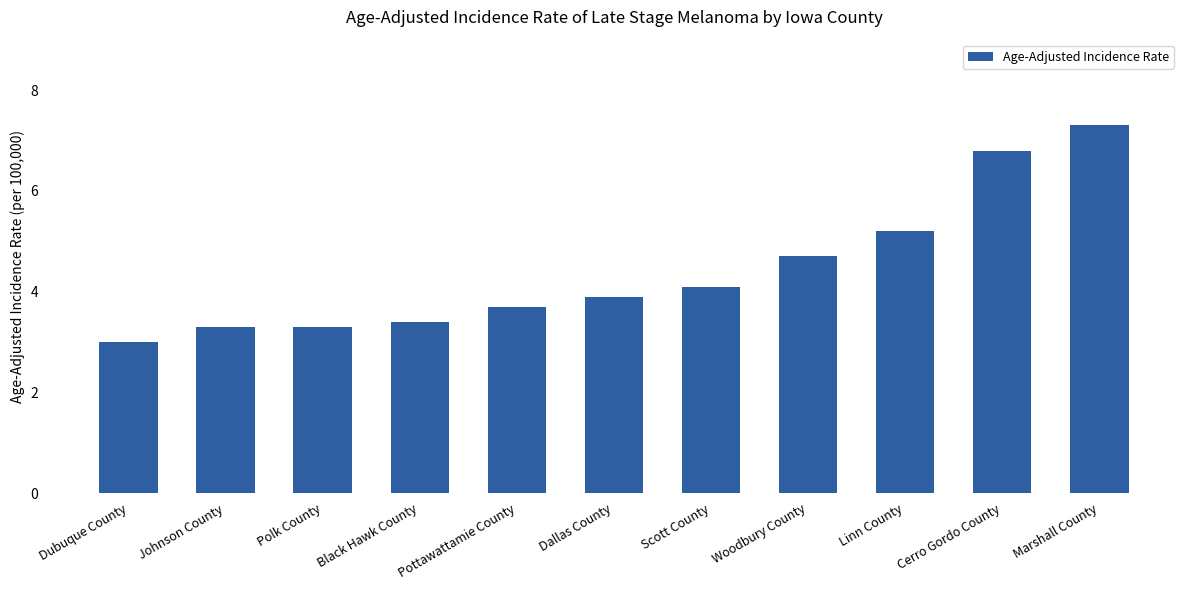

Which has a higher value, Black Hawk County or Dallas County?

Dallas County